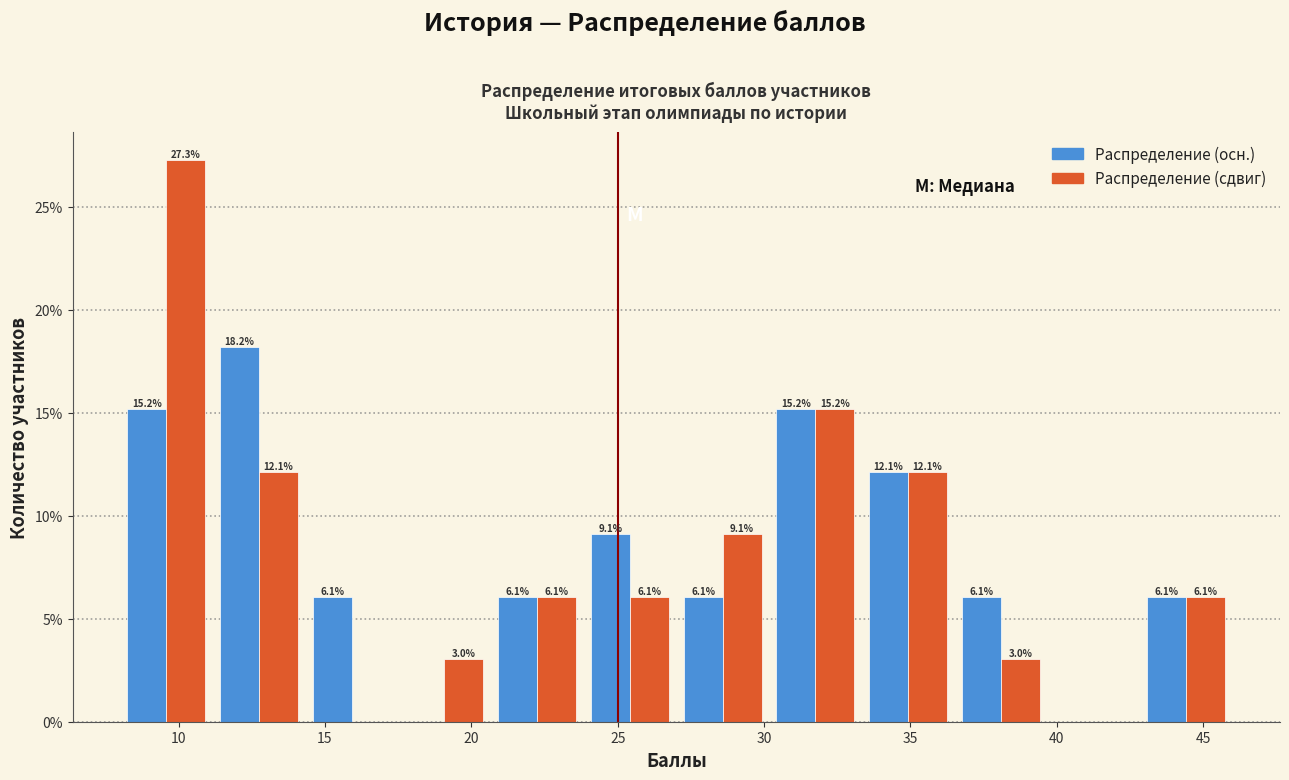

In the Распределение (сдвиг) series, which range on the x-axis has the tallest bar?

8.0 to 11.0